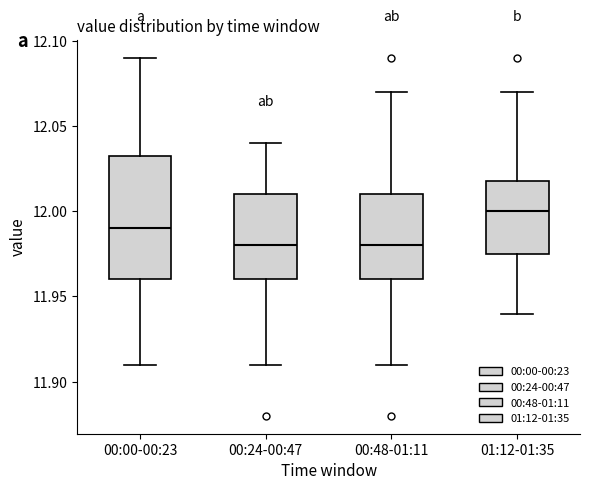

Reading left to right, read every box against the y-axis: the position of its median line, the range the box covers, and the ends of its whiskers. The values are not printed on the chart, so give them approximately, as read against the axis.

00:00-00:23: median 11.990, box 11.960 to 12.035, whiskers 11.910 to 12.090
00:24-00:47: median 11.980, box 11.960 to 12.010, whiskers 11.910 to 12.040
00:48-01:11: median 11.980, box 11.960 to 12.010, whiskers 11.910 to 12.070
01:12-01:35: median 12.000, box 11.975 to 12.020, whiskers 11.940 to 12.070